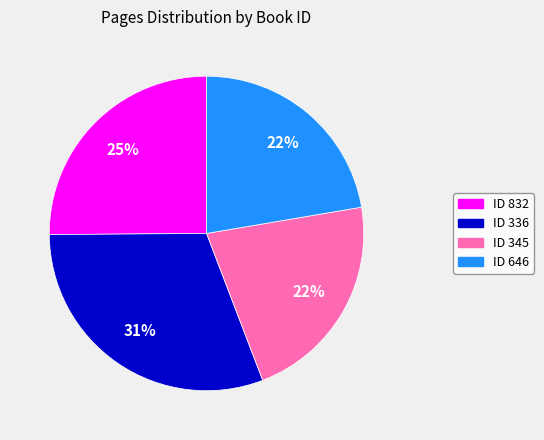

Is there a majority slice in this chart?

No